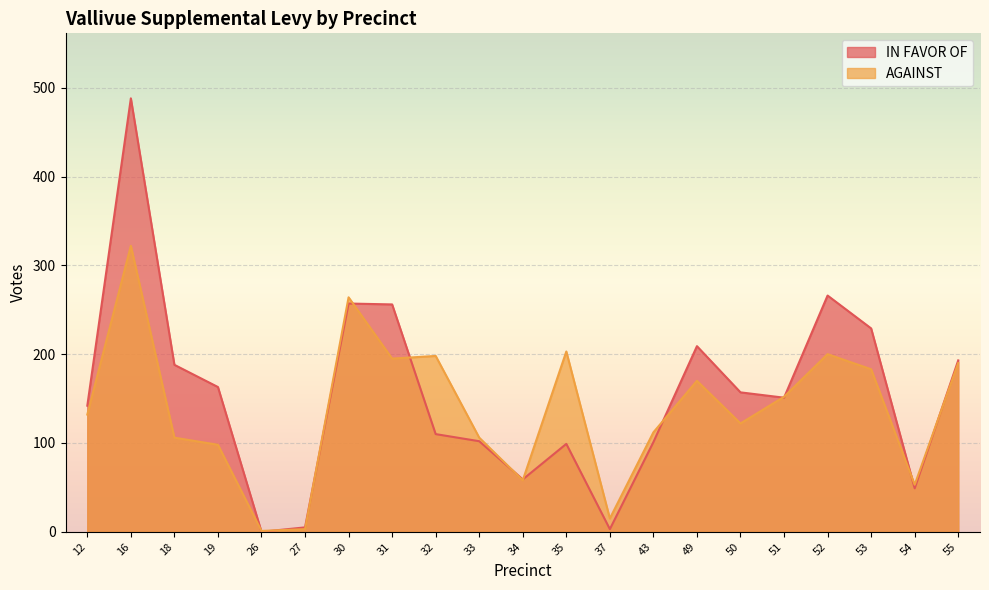

How many values in the AGAINST series are below 132?

10